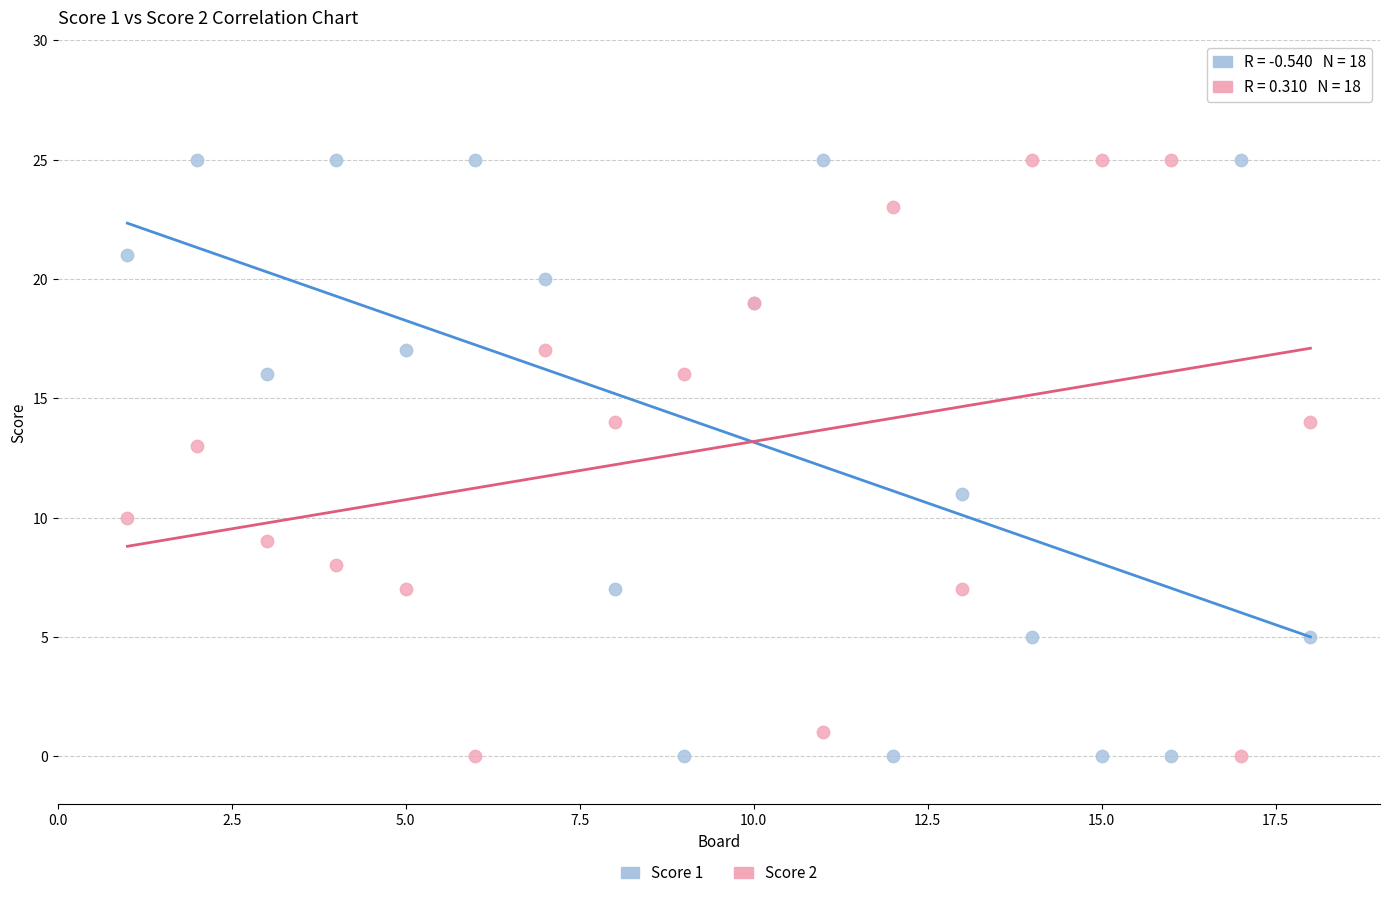

What is the X range (max minus min) for the scatter plot?

17